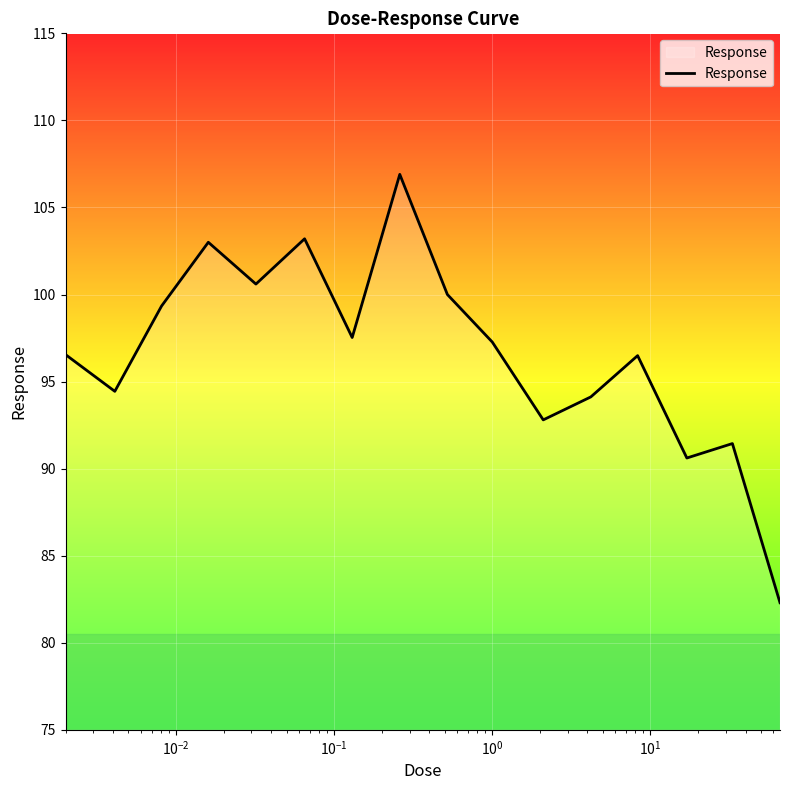

What is the difference between the maximum and minimum values?

24.6